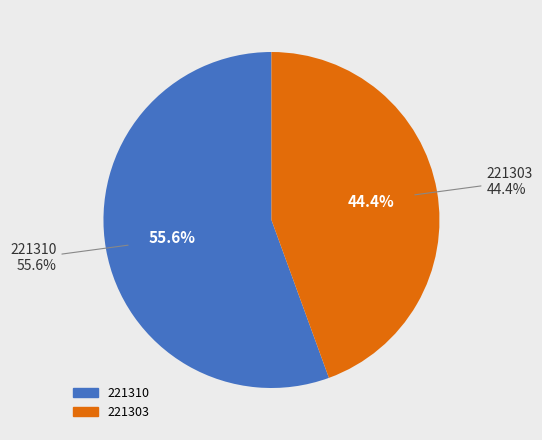

Count the number of slices in the pie.

2